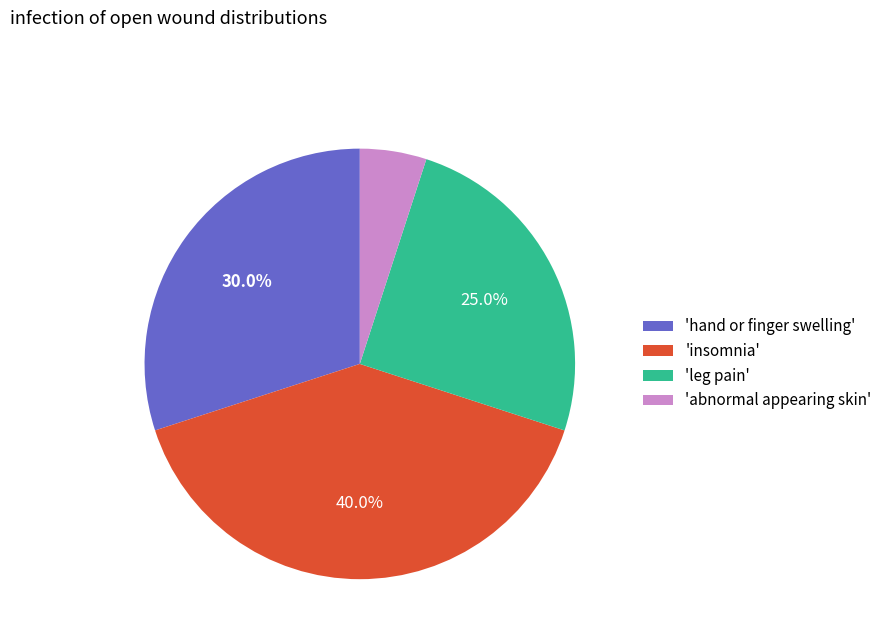

To the nearest percent, what is the average slice percentage?

25%